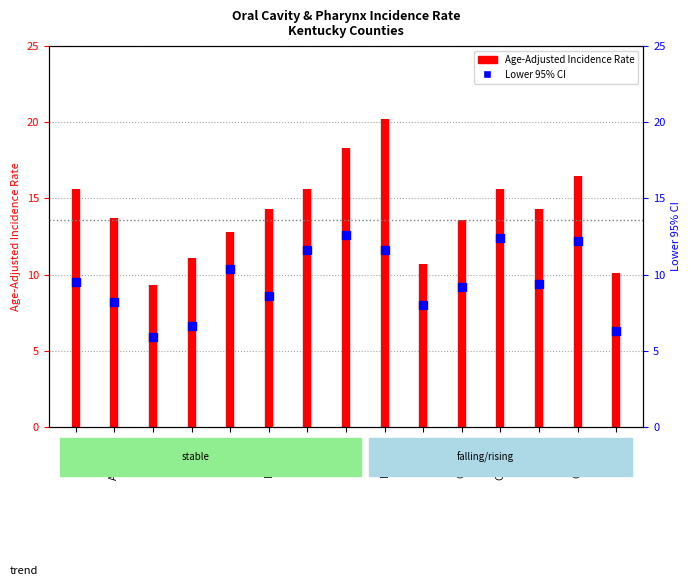

Approximately how many times larger is the value at Bullitt compared to Calloway?

0.9